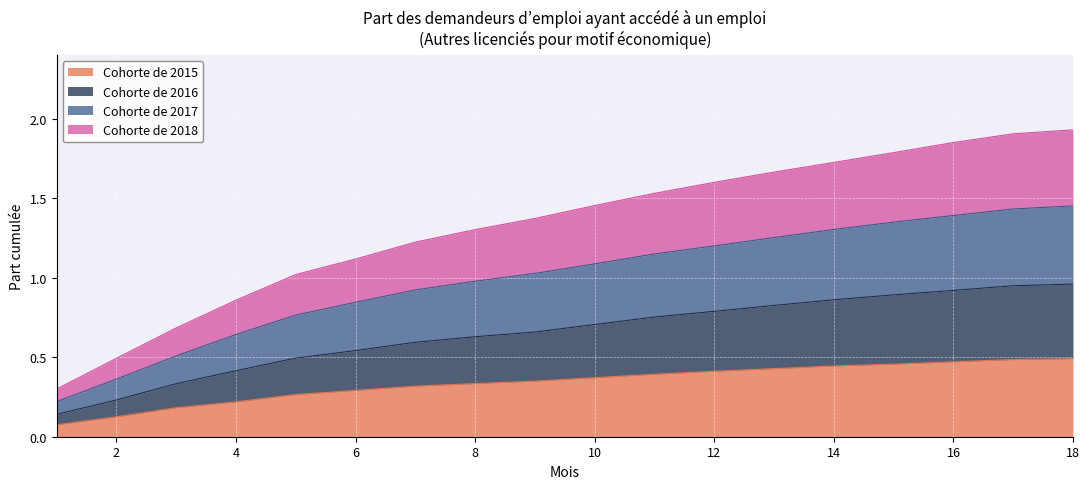

True or false: Cohorte de 2016 and Cohorte de 2015 intersect in this chart.

False